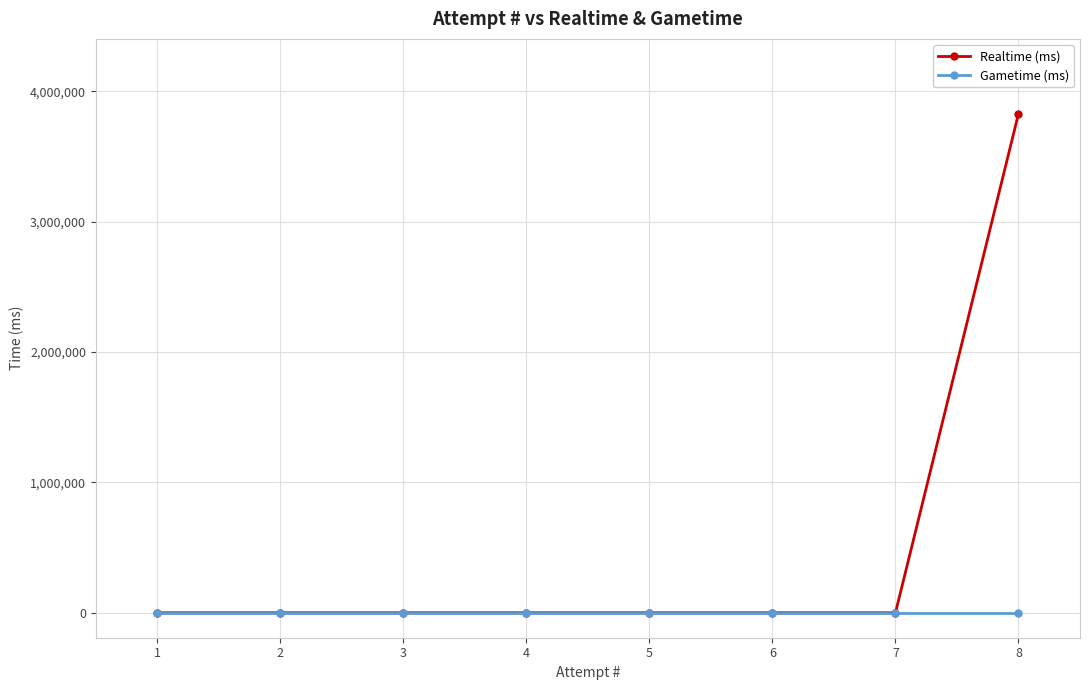

Reading right to left, list all the values displayed in this chart.

Realtime (ms): 8=3828432	7=0	6=0	5=0	4=0	3=0	2=0	1=0
Gametime (ms): 8=0	7=0	6=0	5=0	4=0	3=0	2=0	1=0